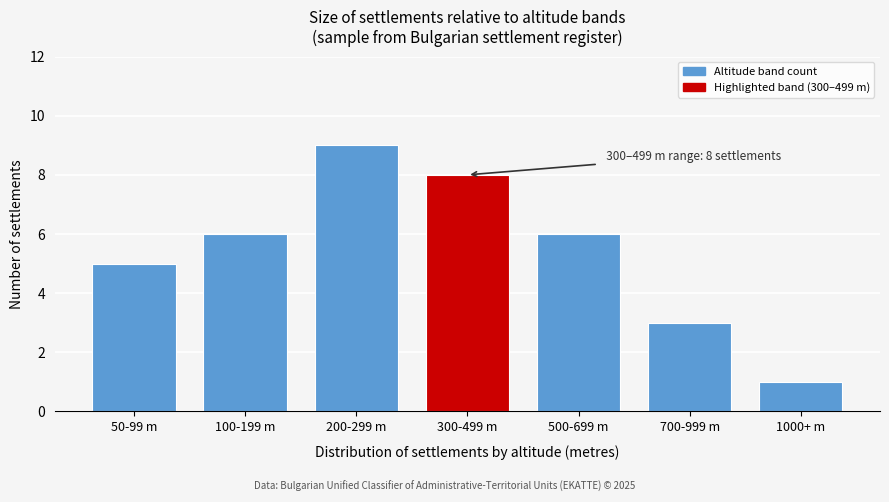

Reading right to left, list all the values displayed in this chart.

1000+ m=1	700-999 m=3	500-699 m=6	300-499 m=8	200-299 m=9	100-199 m=6	50-99 m=5